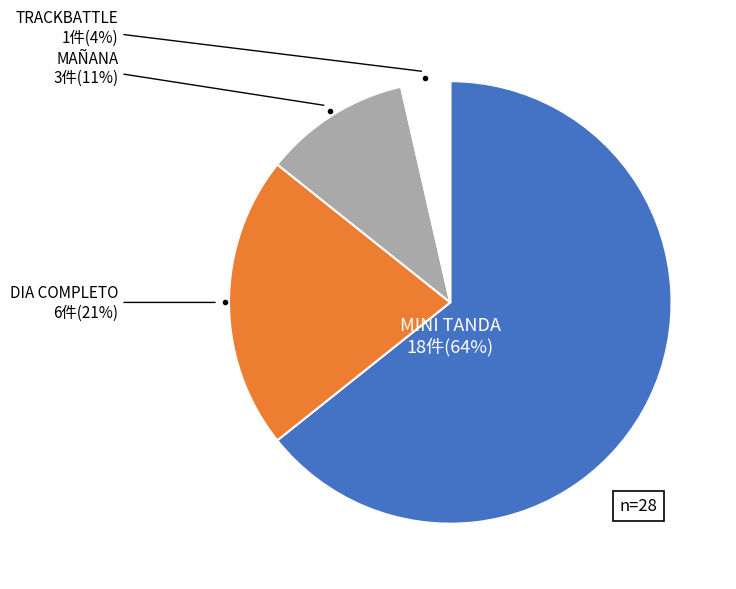

Which category has the smallest portion of the pie?

TRACKBATTLE